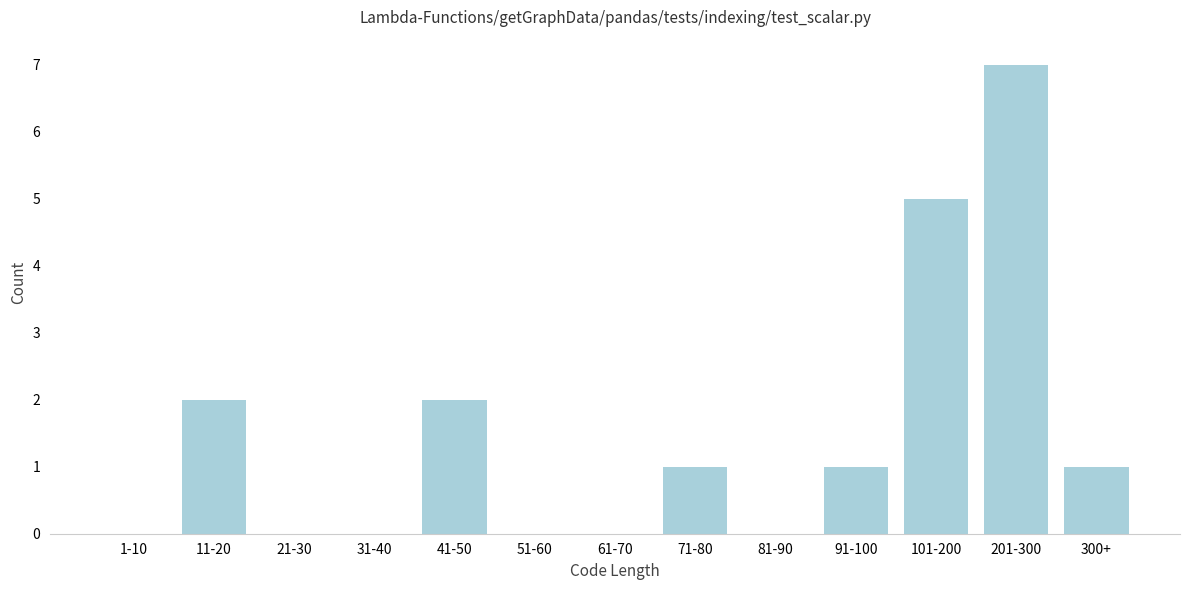

Reading left to right, list all the values displayed in this chart.

1-10=0	11-20=2	21-30=0	31-40=0	41-50=2	51-60=0	61-70=0	71-80=1	81-90=0	91-100=1	101-200=5	201-300=7	300+=1